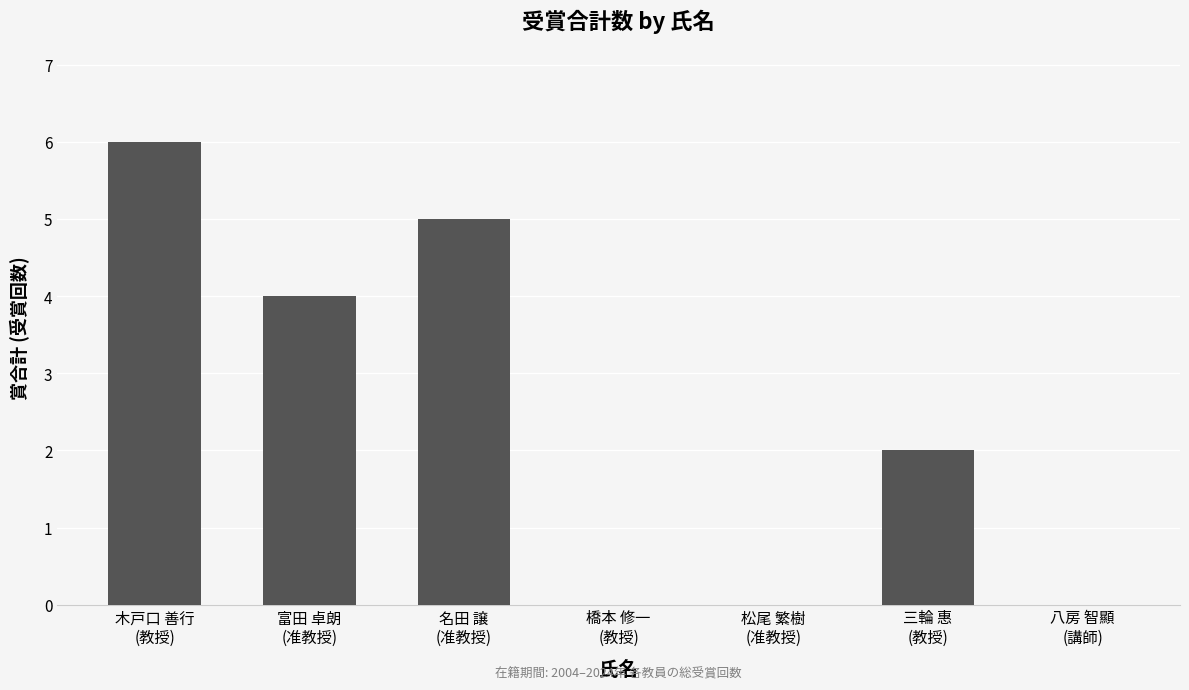

What is the sum of all values?

17